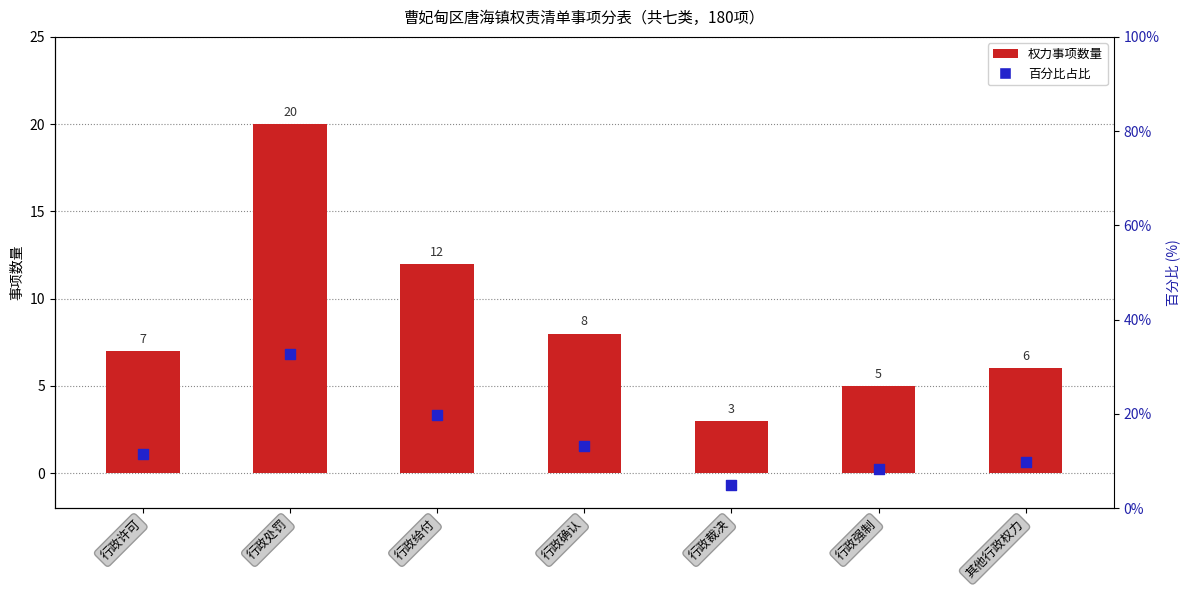

Which series contains the lowest Y value?

权力事项数量